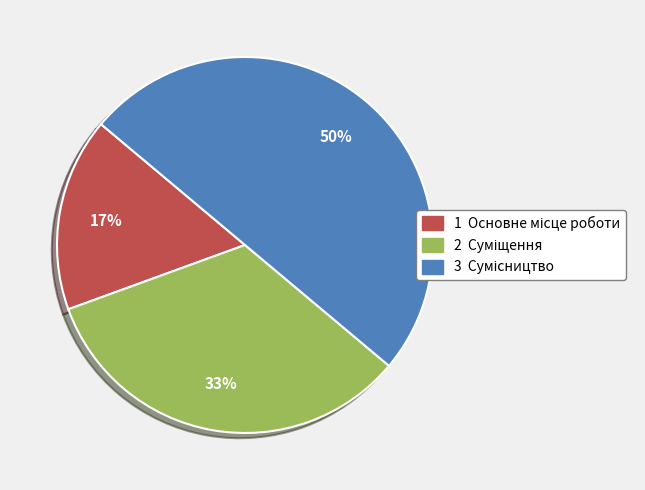

How many segments does this pie chart have?

3